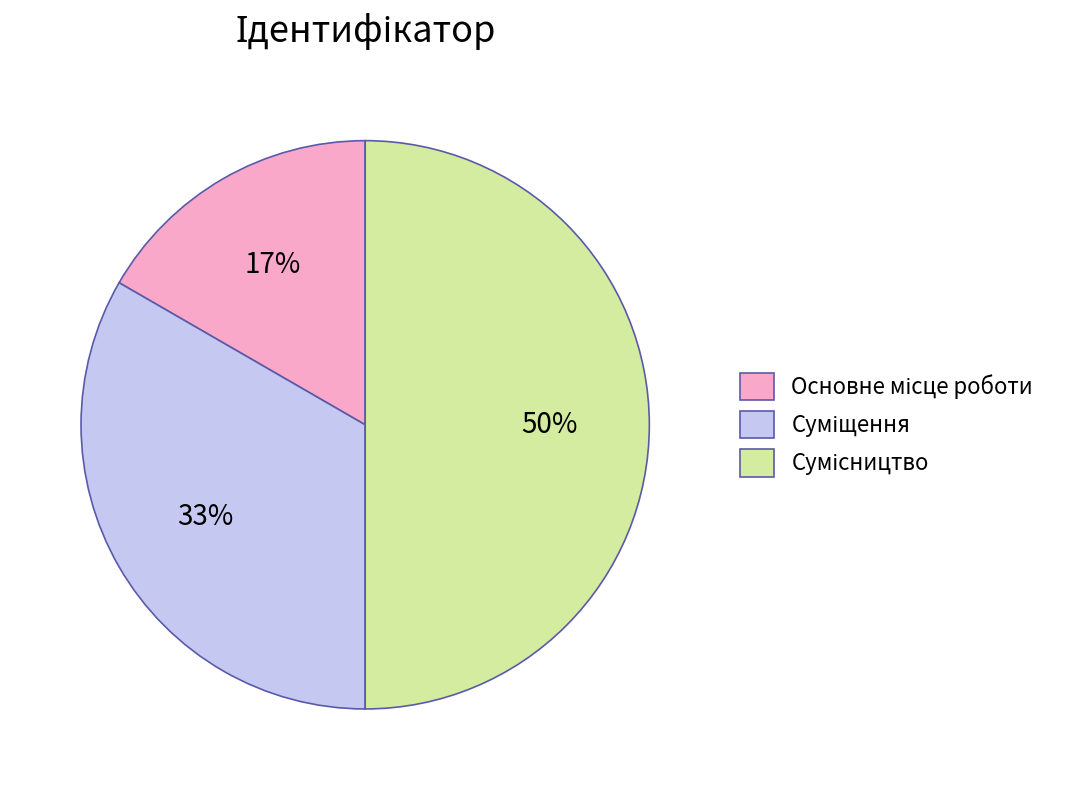

To the nearest percent, what is the average slice percentage?

33%